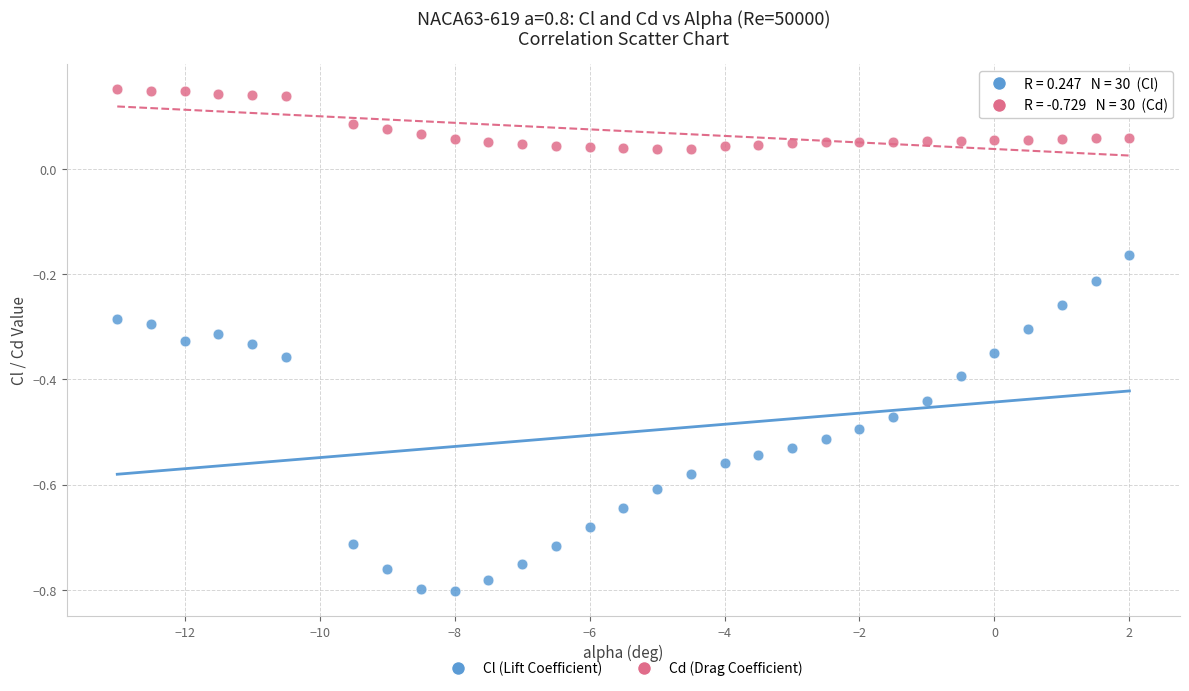

Which series has the largest Y range (max minus min)?

Cl (Lift Coefficient)